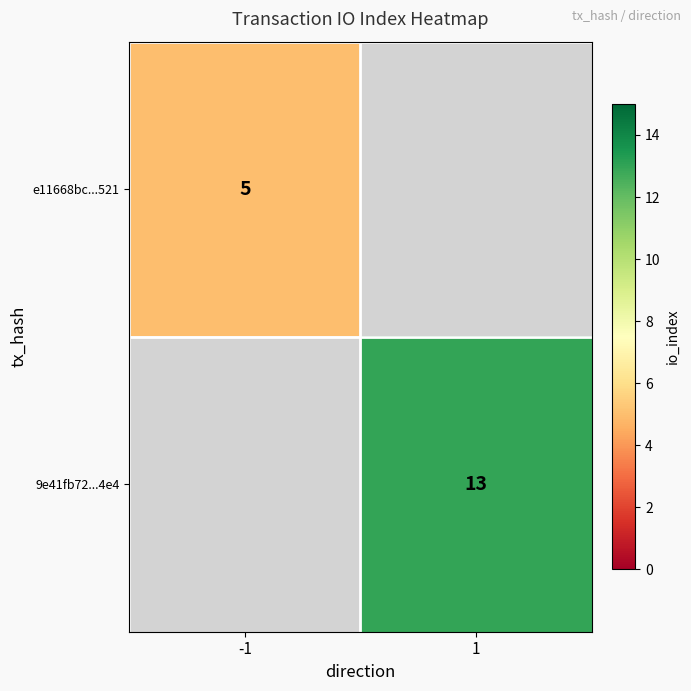

Between -1 and 1, which is larger?

1